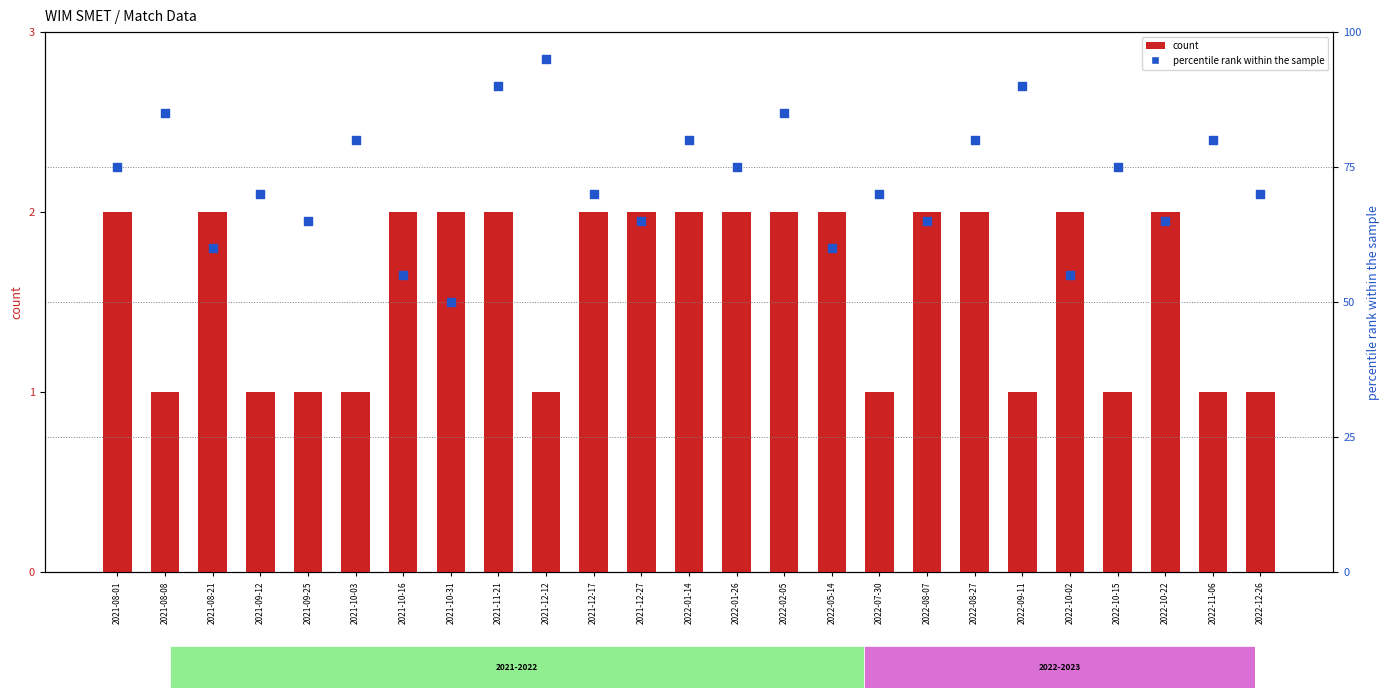

Which series reaches the maximum Y coordinate?

percentile rank within the sample